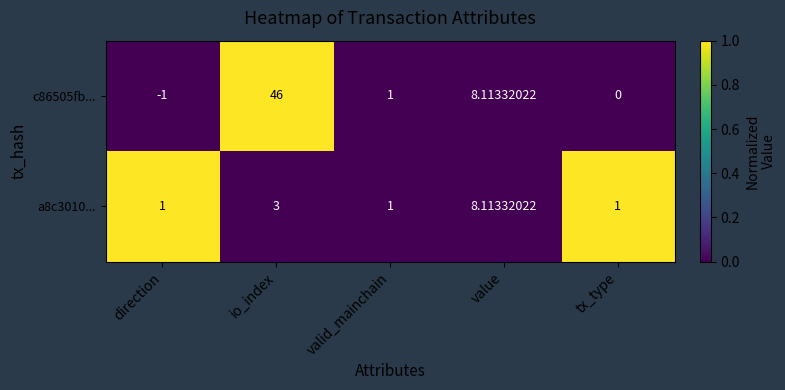

Between io_index and valid_mainchain, which series saw the biggest shift?

c86505fb...